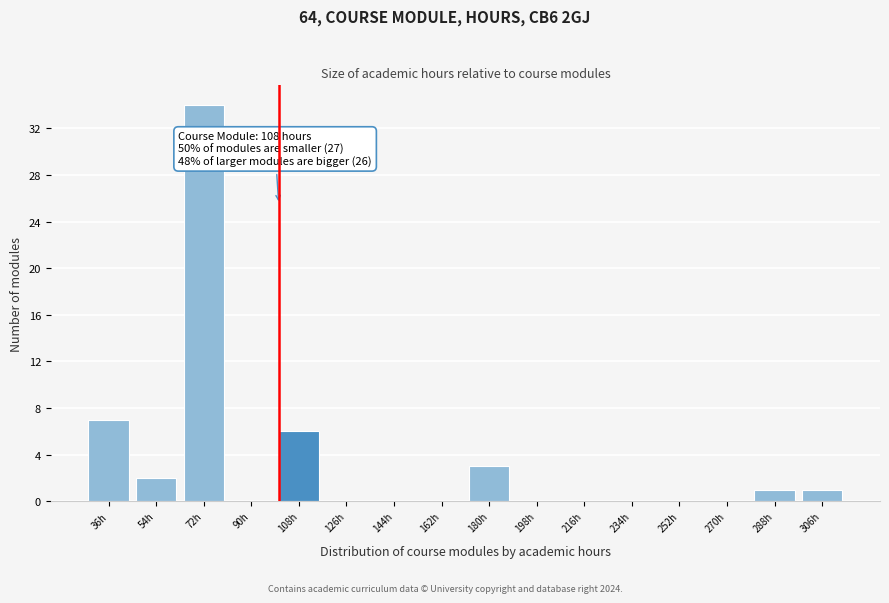

Reading left to right, extract all data points from this chart.

36h=7	54h=2	72h=34	90h=0	108h=6	126h=0	144h=0	162h=0	180h=3	198h=0	216h=0	234h=0	252h=0	270h=0	288h=1	306h=1